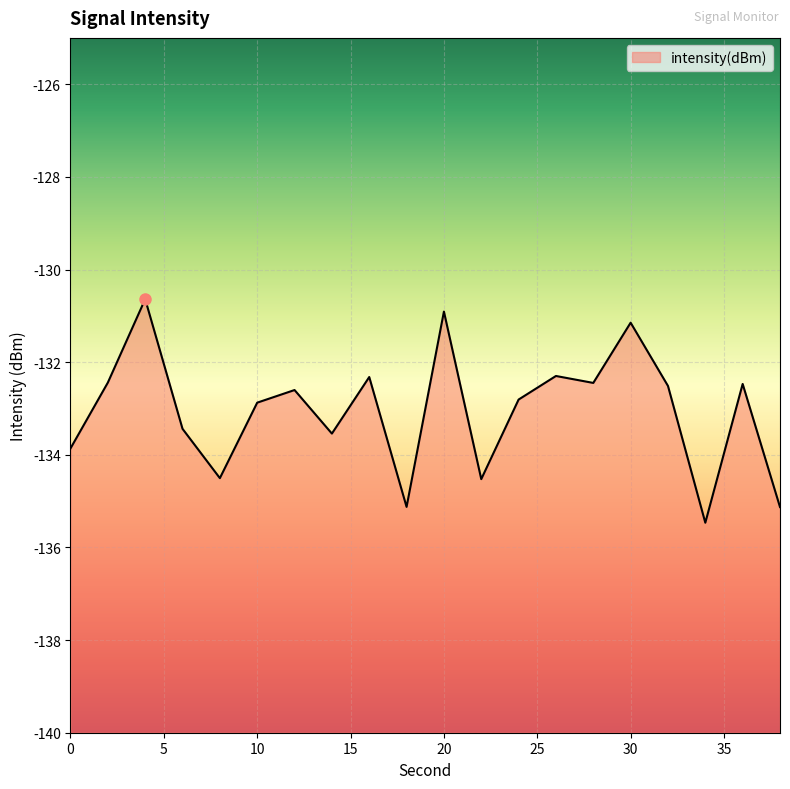

Reading left to right, list all the values displayed in this chart.

0=-133.9	2=-132.4	4=-130.6	6=-133.4	8=-134.5	10=-132.9	12=-132.6	14=-133.5	16=-132.3	18=-135.1	20=-130.9	22=-134.5	24=-132.8	26=-132.3	28=-132.4	30=-131.1	32=-132.5	34=-135.5	36=-132.5	38=-135.1